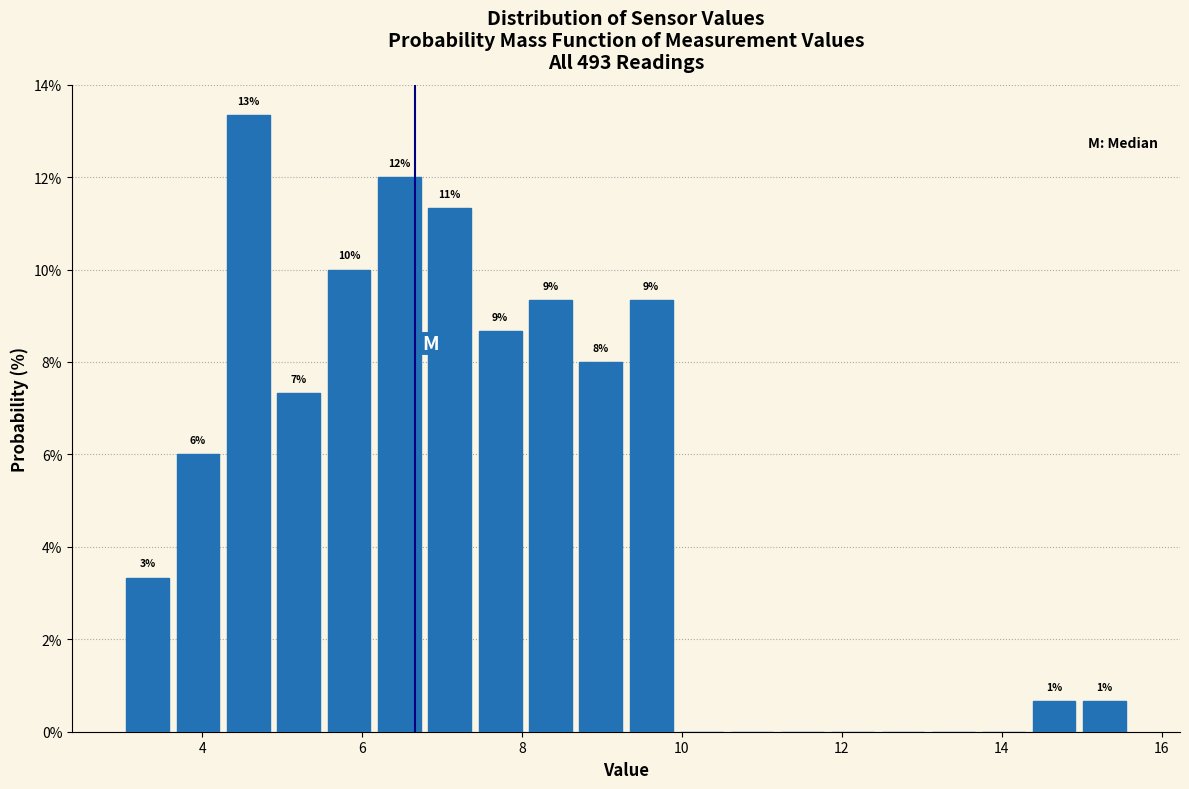

Read against the x-axis, roughly where is the centre of the tallest bar?

4.6